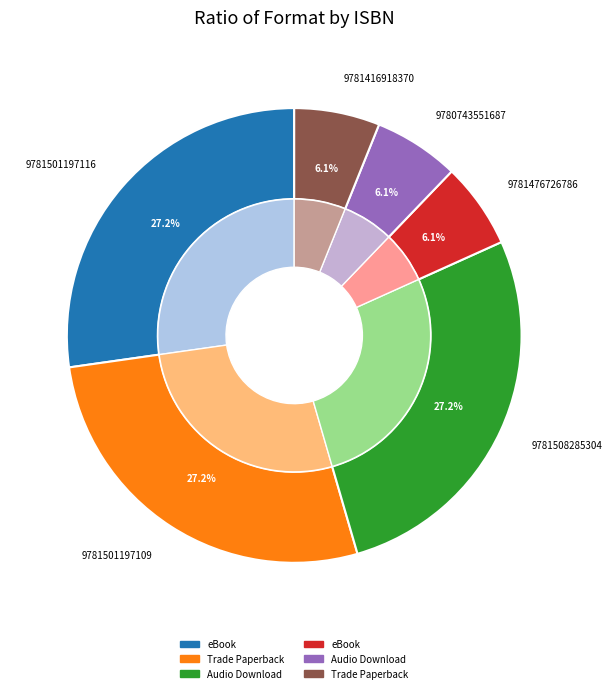

To the nearest percent, what percentage of the pie is 9781508285304?

27%